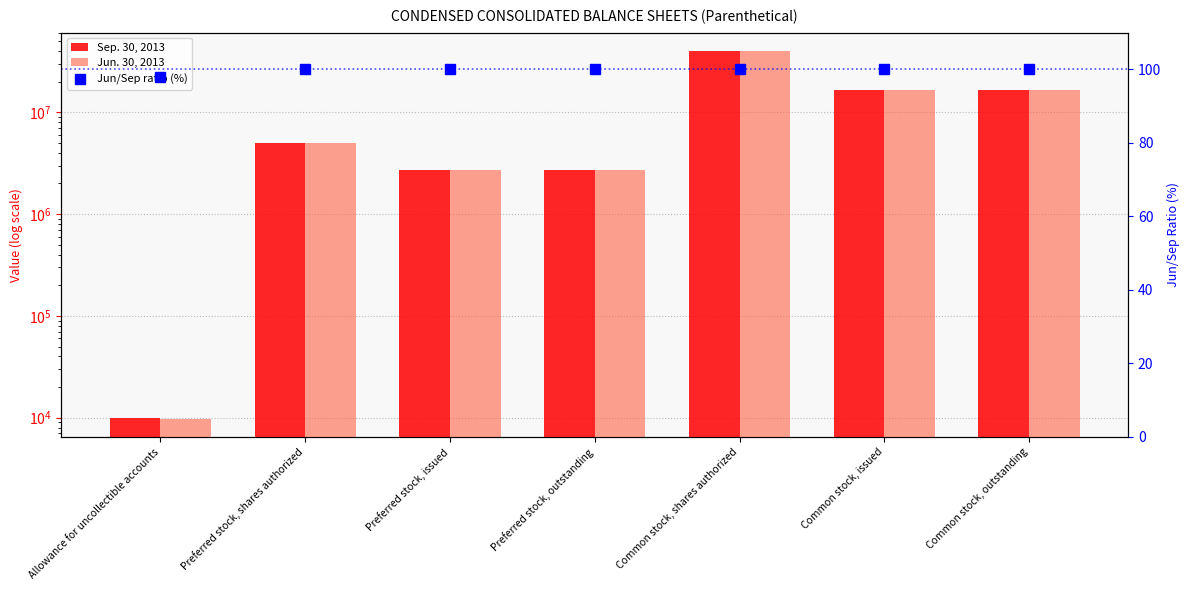

Between Allowance for uncollectible accounts and Common stock, outstanding, which series saw the biggest shift?

Jun. 30, 2013